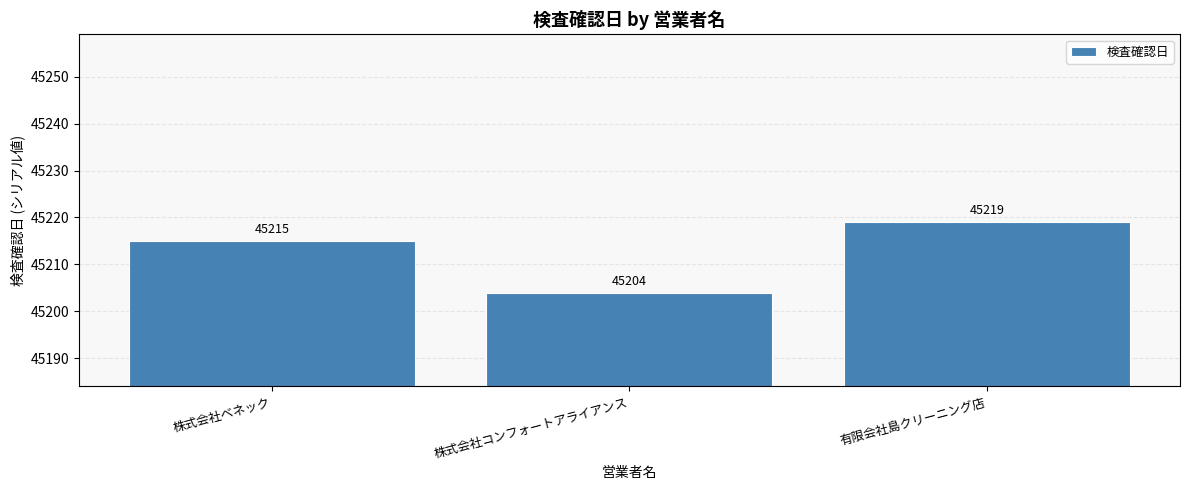

Reading left to right, transcribe all the data shown in this chart.

株式会社べネック=45215	株式会社コンフォートアライアンス=45204	有限会社島クリーニング店=45219